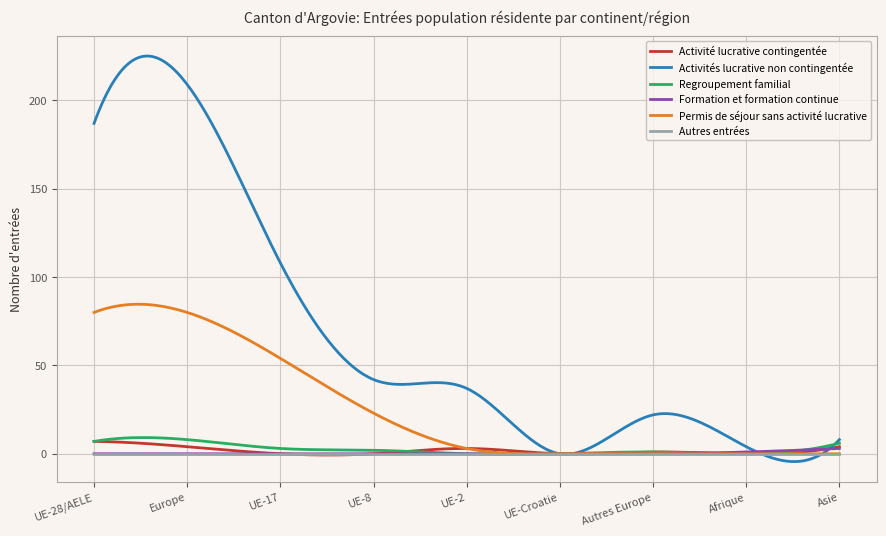

Which series has the largest total across all categories?

Activités lucrative non contingentée